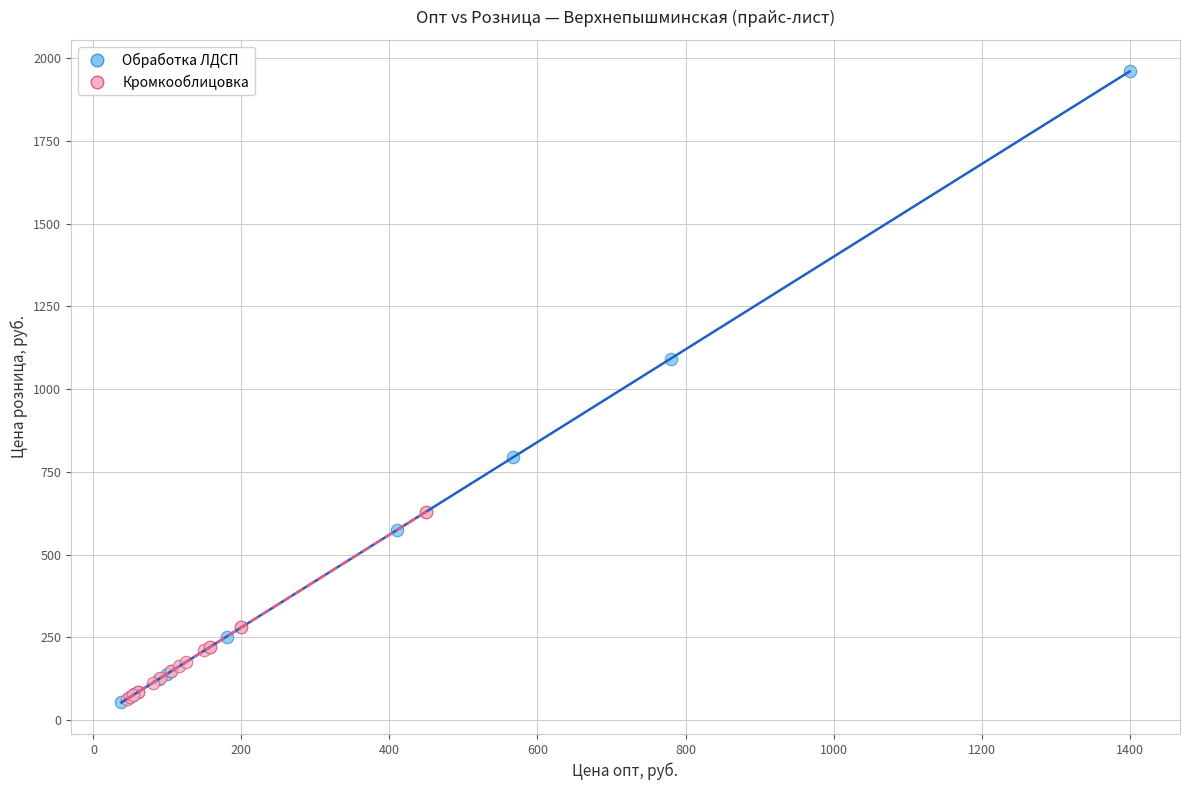

Which series contains the highest Y value?

Обработка ЛДСП